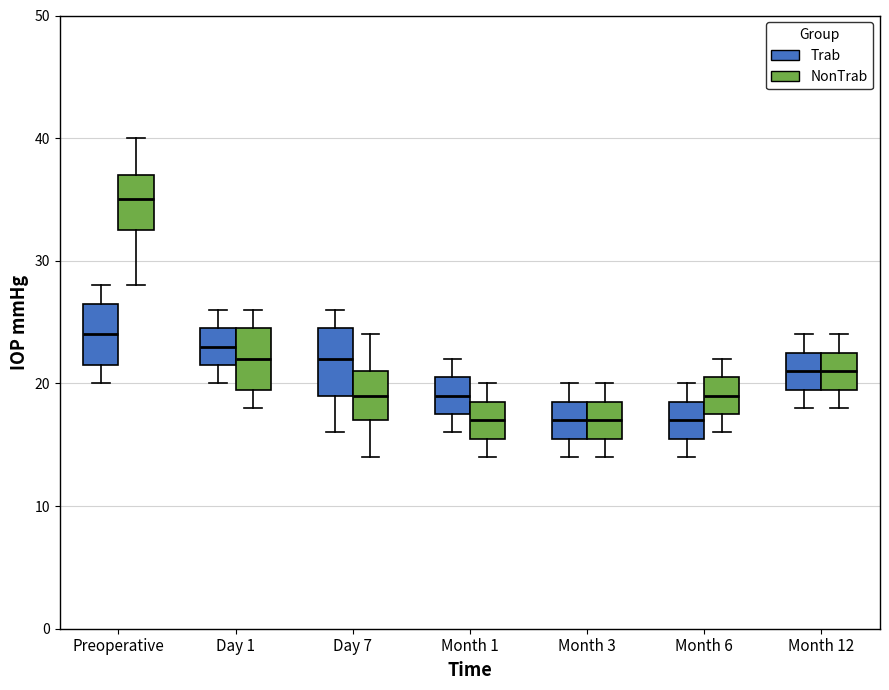

Where does the upper whisker of the box for Month 6 (Trab) end on the y-axis? The values are not printed on the chart, so give them approximately, as read against the axis.

20